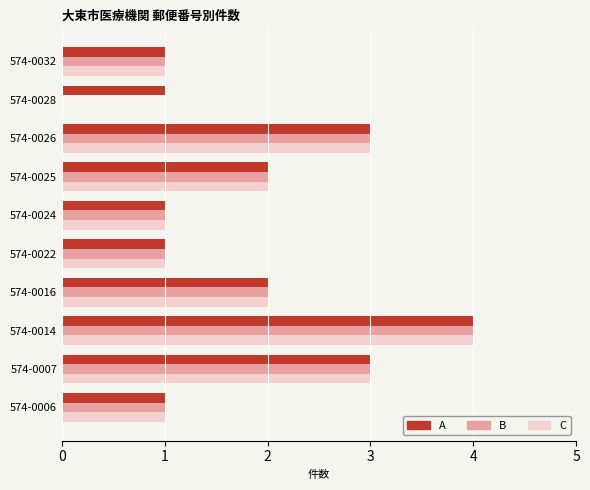

Which category has the highest value across all series?

574-0014